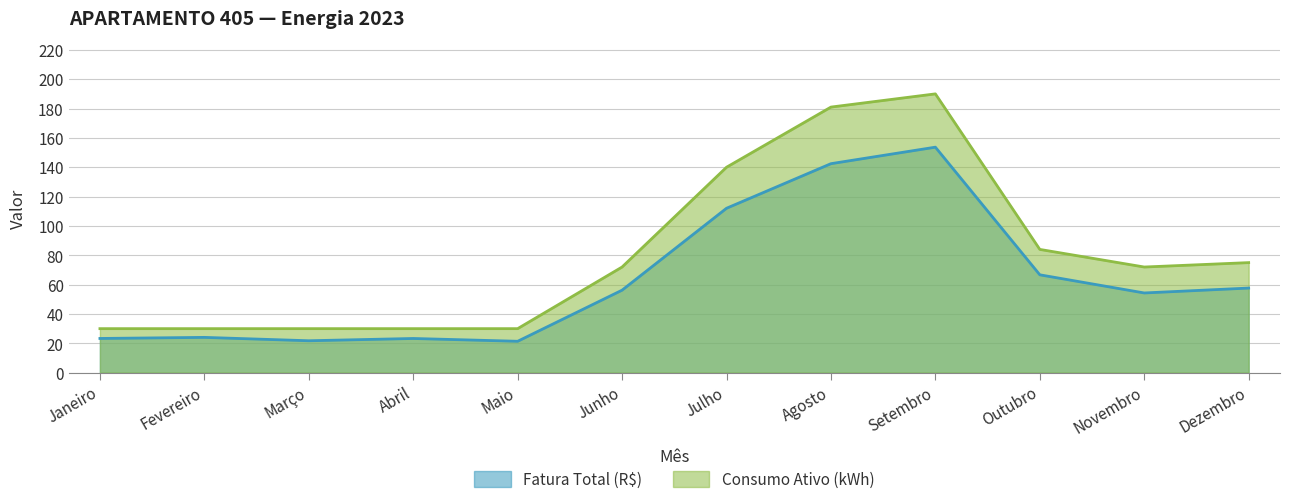

True or false: Fatura Total (R$) and Consumo Ativo (kWh) intersect in this chart.

False